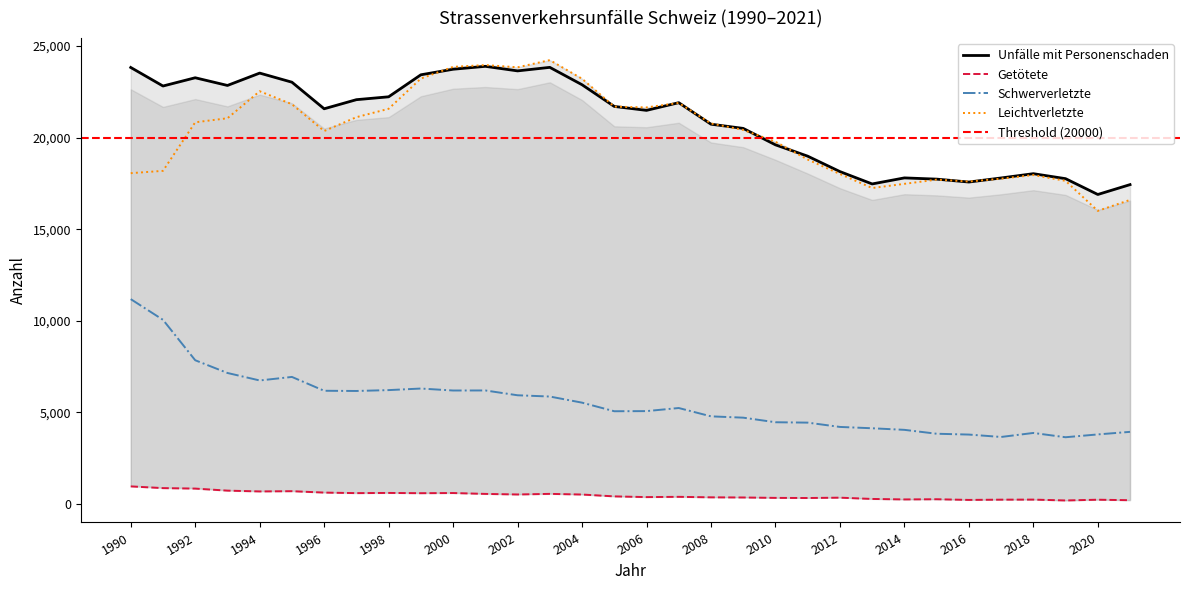

True or false: Getötete and Schwerverletzte cross at least once.

False